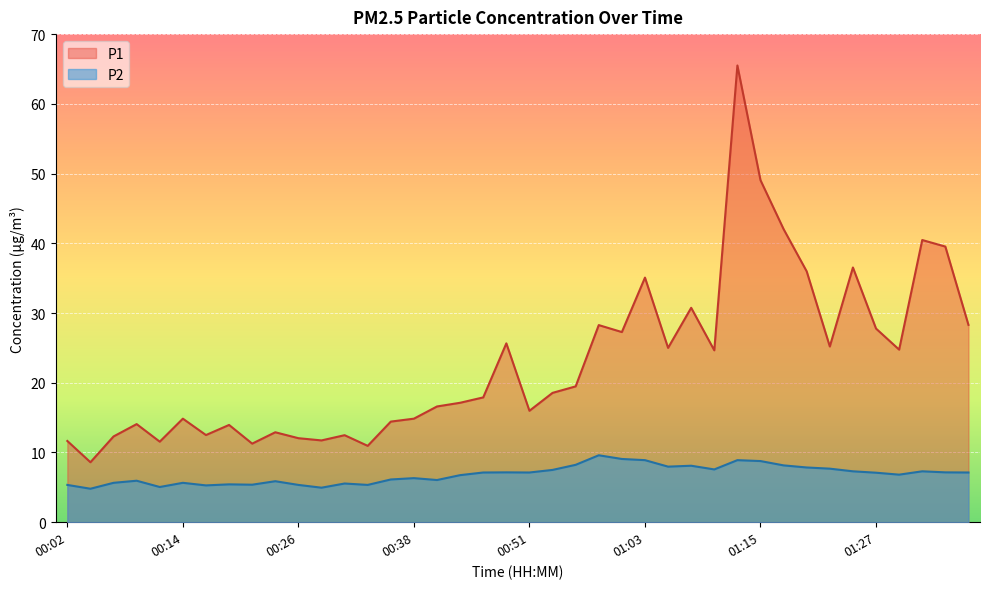

What is the lowest value of the P2 series?

4.8